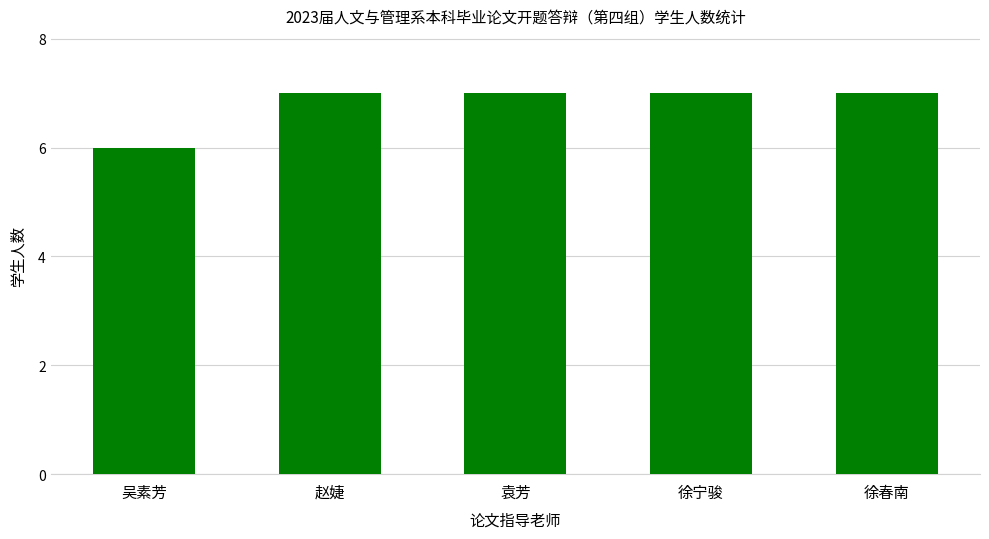

Between 徐春南 and 吴素芳, which is larger?

徐春南